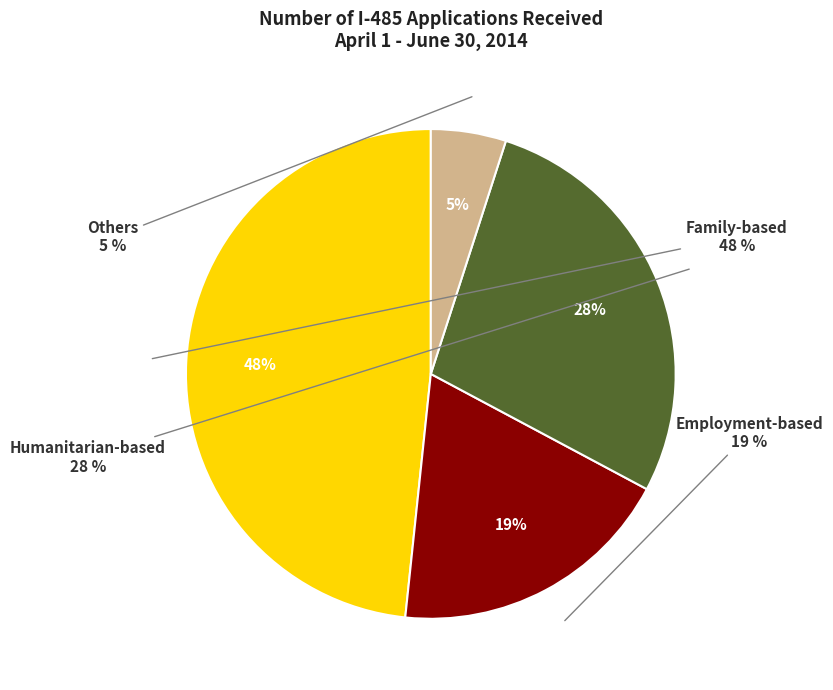

Which category has the biggest portion of the pie?

Family-based